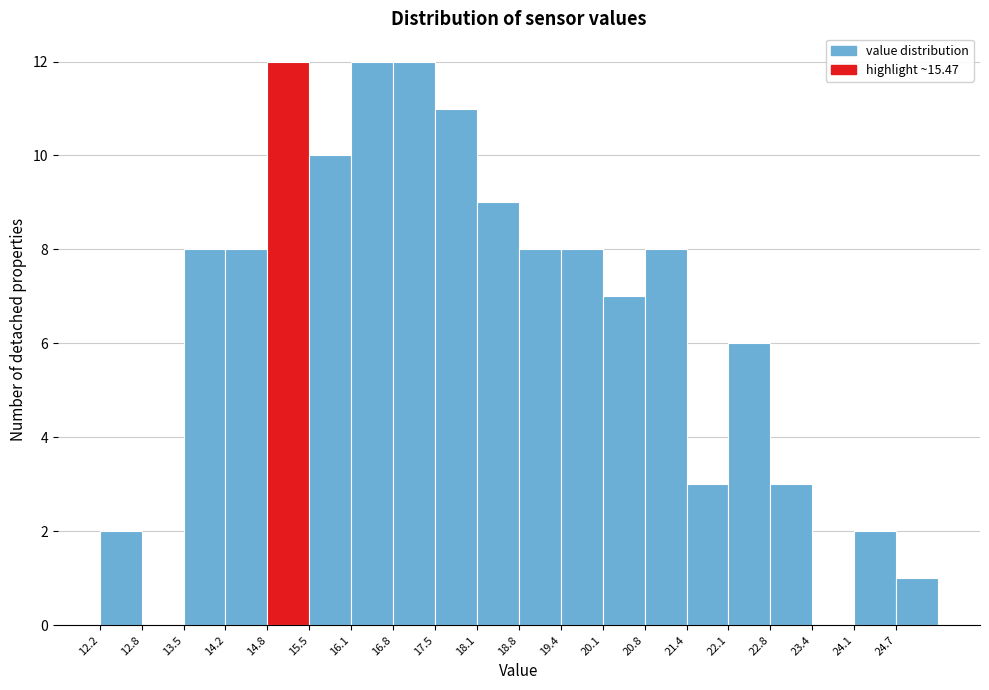

Reading left to right, list every bar in this chart as the range it spans on the x-axis followed by its height. Neither the bar edges nor the heights are printed on the chart, so give them approximately, as read against the axes.

12.2 to 12.8: 2
12.8 to 13.5: 0
13.5 to 14.2: 8
14.2 to 14.8: 8
14.8 to 15.5: 12
15.5 to 16.1: 10
16.1 to 16.8: 12
16.8 to 17.5: 12
17.5 to 18.1: 11
18.1 to 18.8: 9
18.8 to 19.4: 8
19.4 to 20.1: 8
20.1 to 20.8: 7
20.8 to 21.4: 8
21.4 to 22.1: 3
22.1 to 22.8: 6
22.8 to 23.4: 3
23.4 to 24.1: 0
24.1 to 24.7: 2
24.7 to 25.4: 1